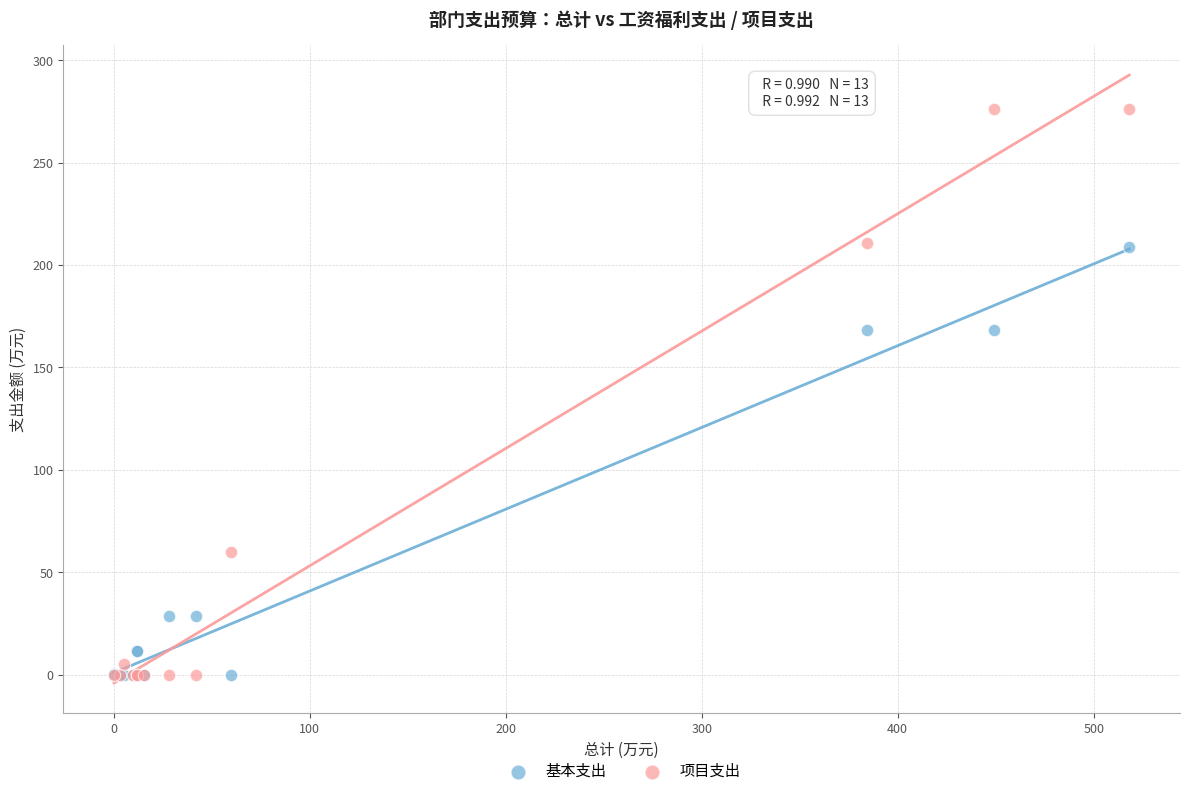

Which series has the largest Y range (max minus min)?

项目支出